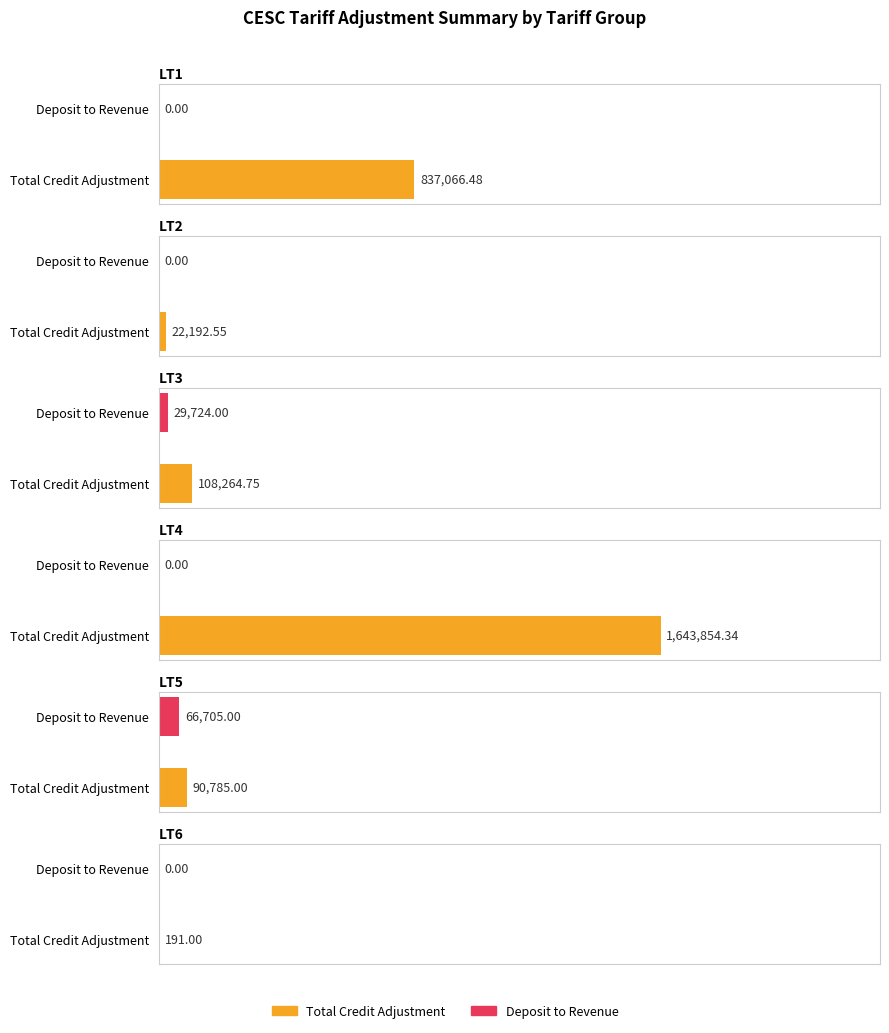

What is the difference between the highest and lowest values at LT6?

191.0